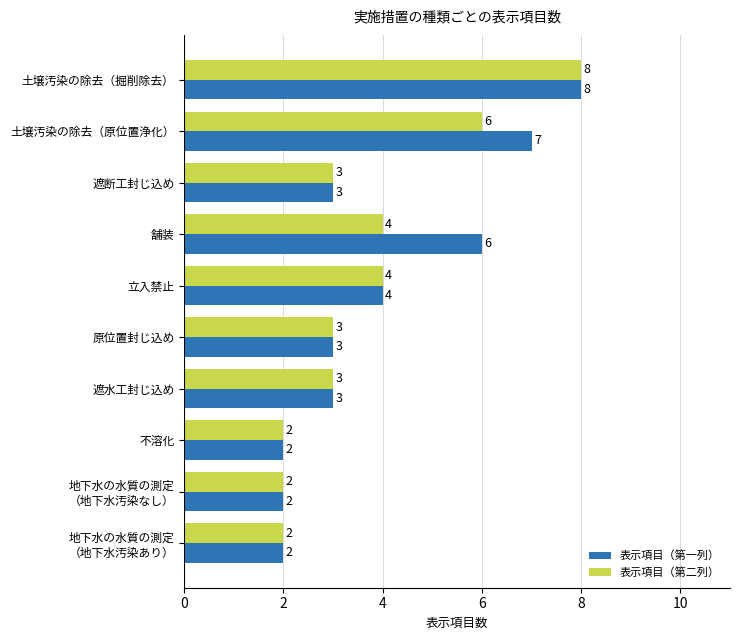

At which category does the chart reach its peak across all series?

土壌汚染の除去（掘削除去）